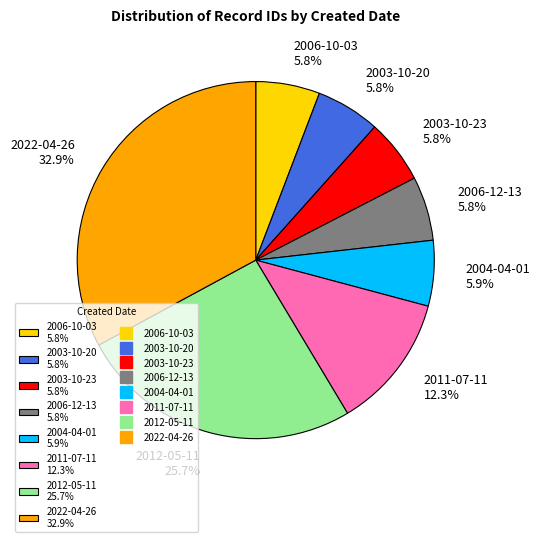

What is the ratio of the value at 2003-10-23 5.8% to the value at 2006-12-13 5.8%?

1.0